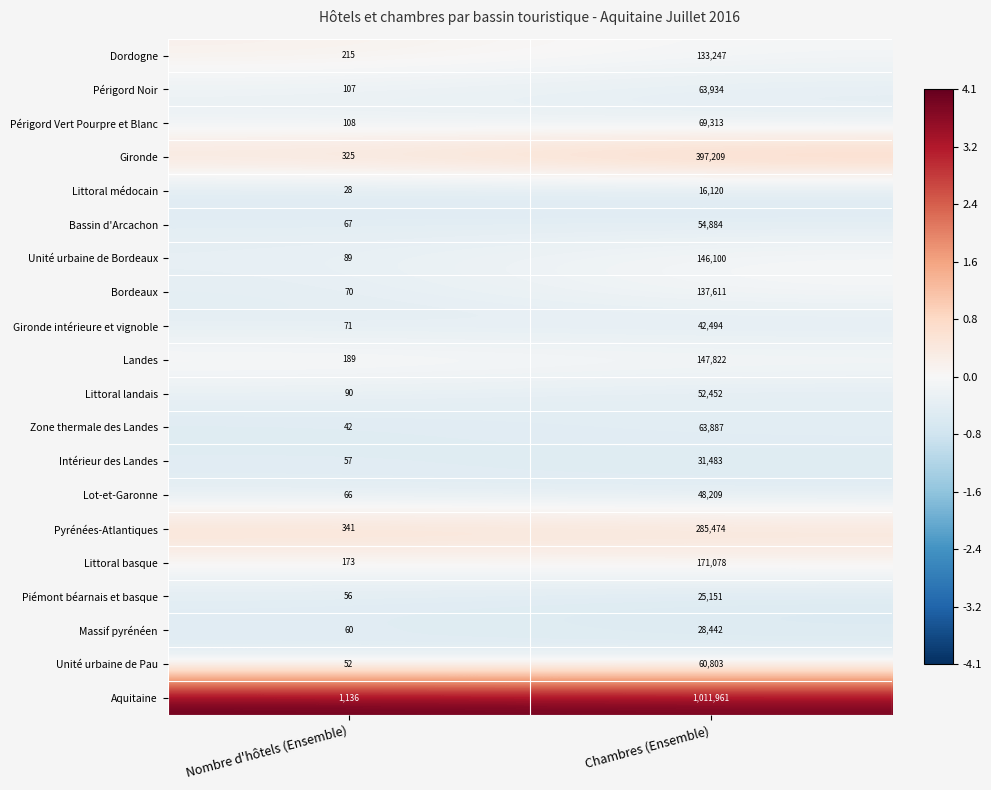

How many distinct data groups are displayed?

20